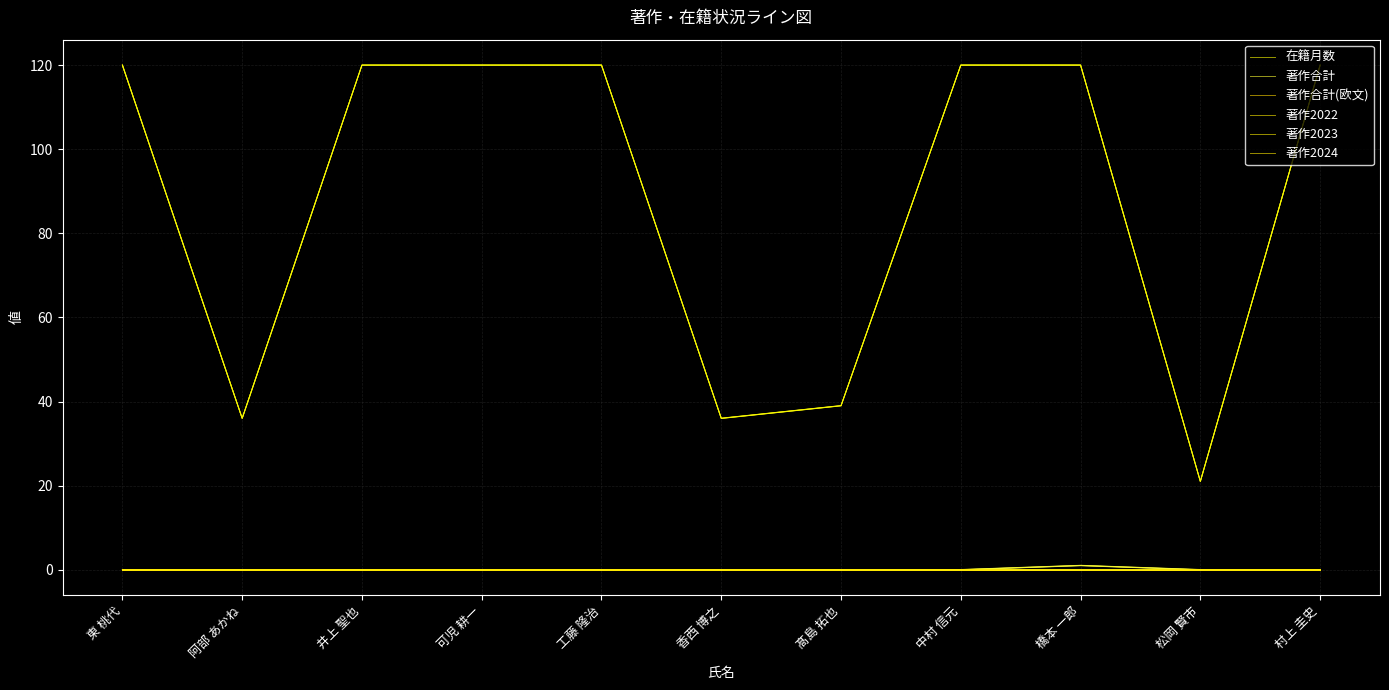

True or false: 著作2022 and 著作合計(欧文) intersect in this chart.

False